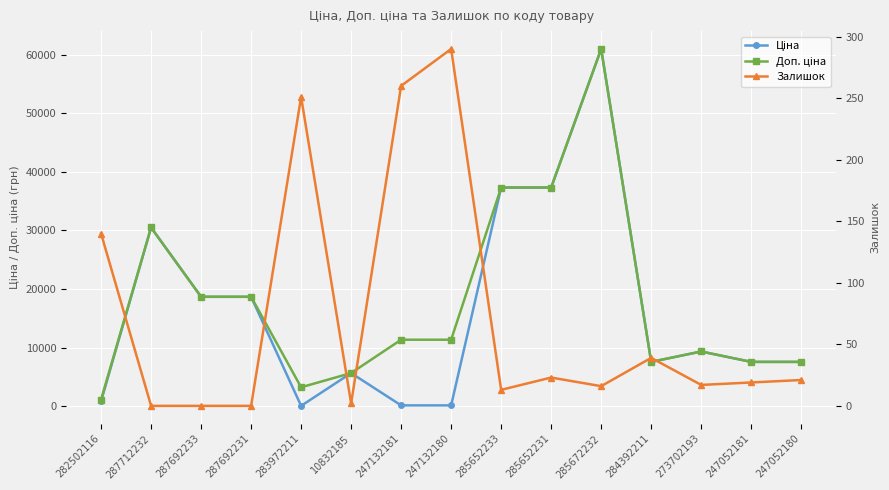

How many data points in Ціна are above 7545?

10